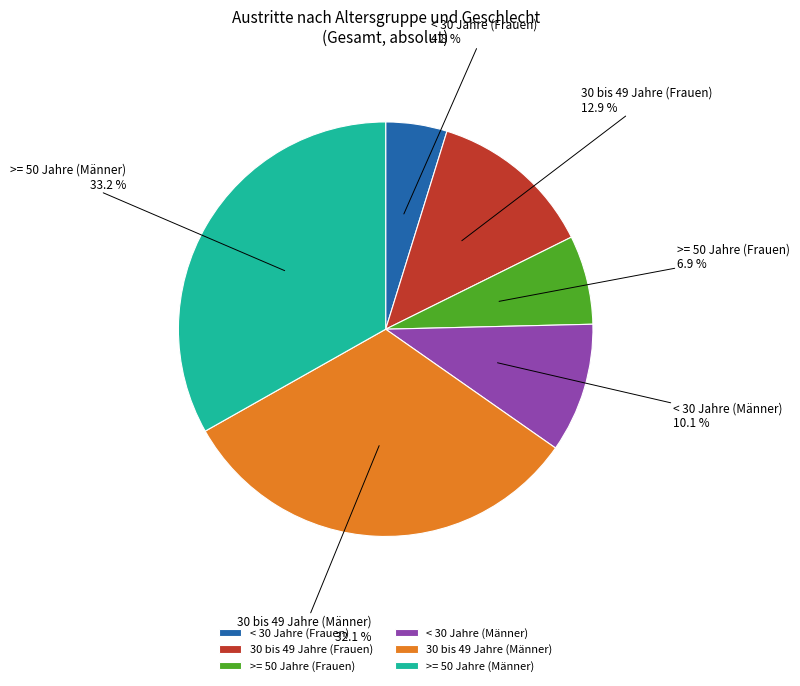

Between 30 bis 49 Jahre (Männer) and 30 bis 49 Jahre (Frauen), which is larger?

30 bis 49 Jahre (Männer)